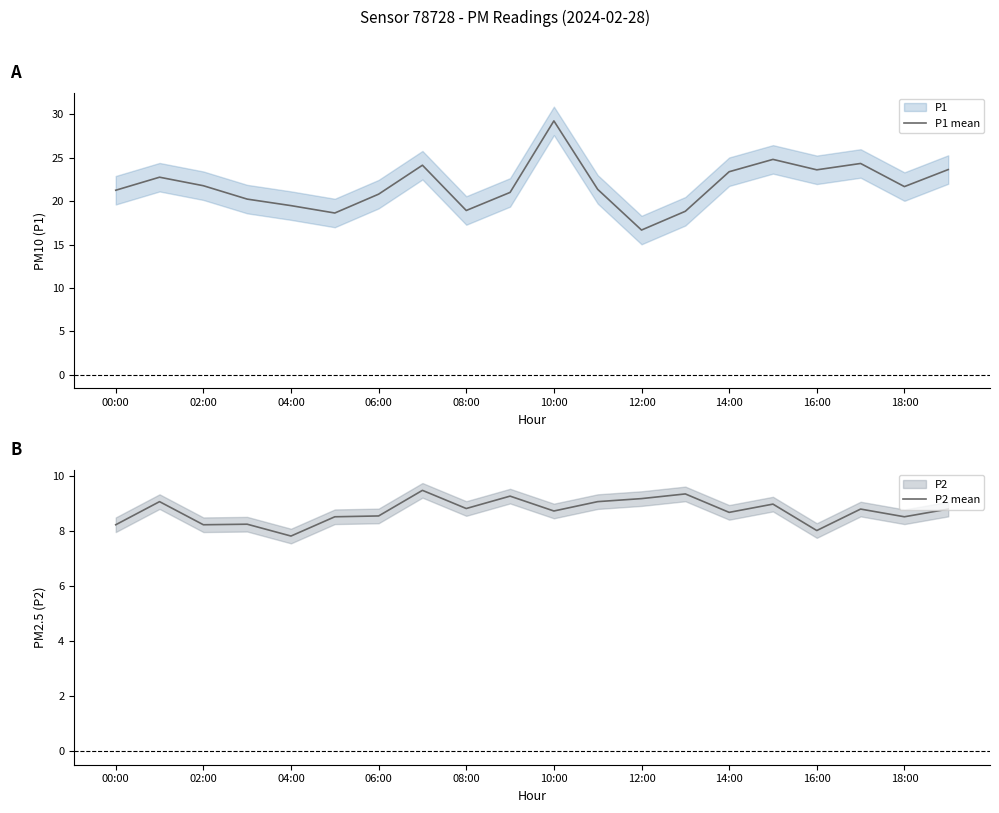

How many lines are shown in the chart?

2